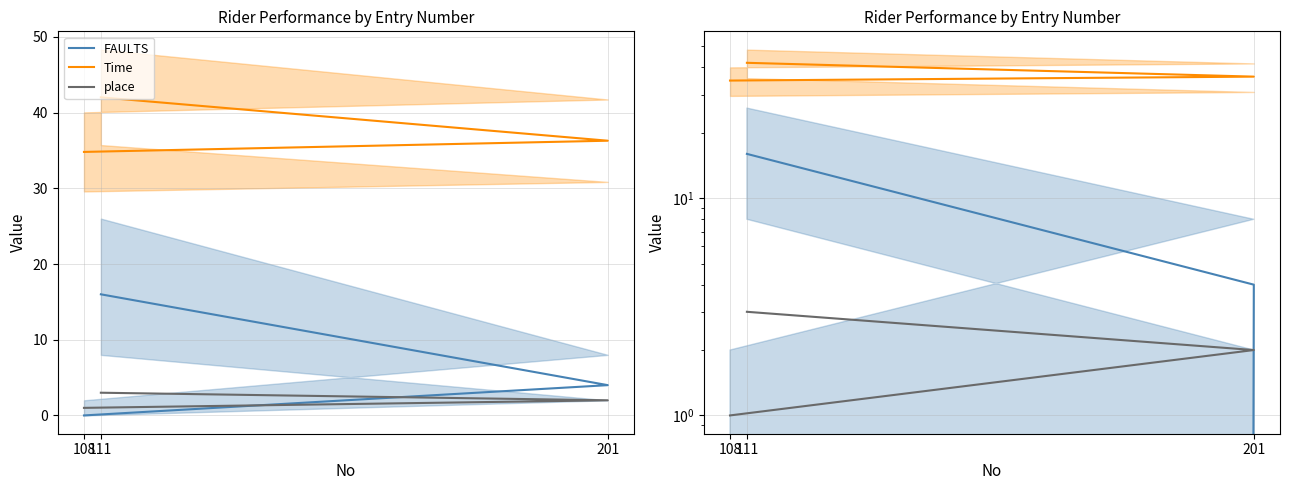

How many data points in FAULTS are less than 4?

1